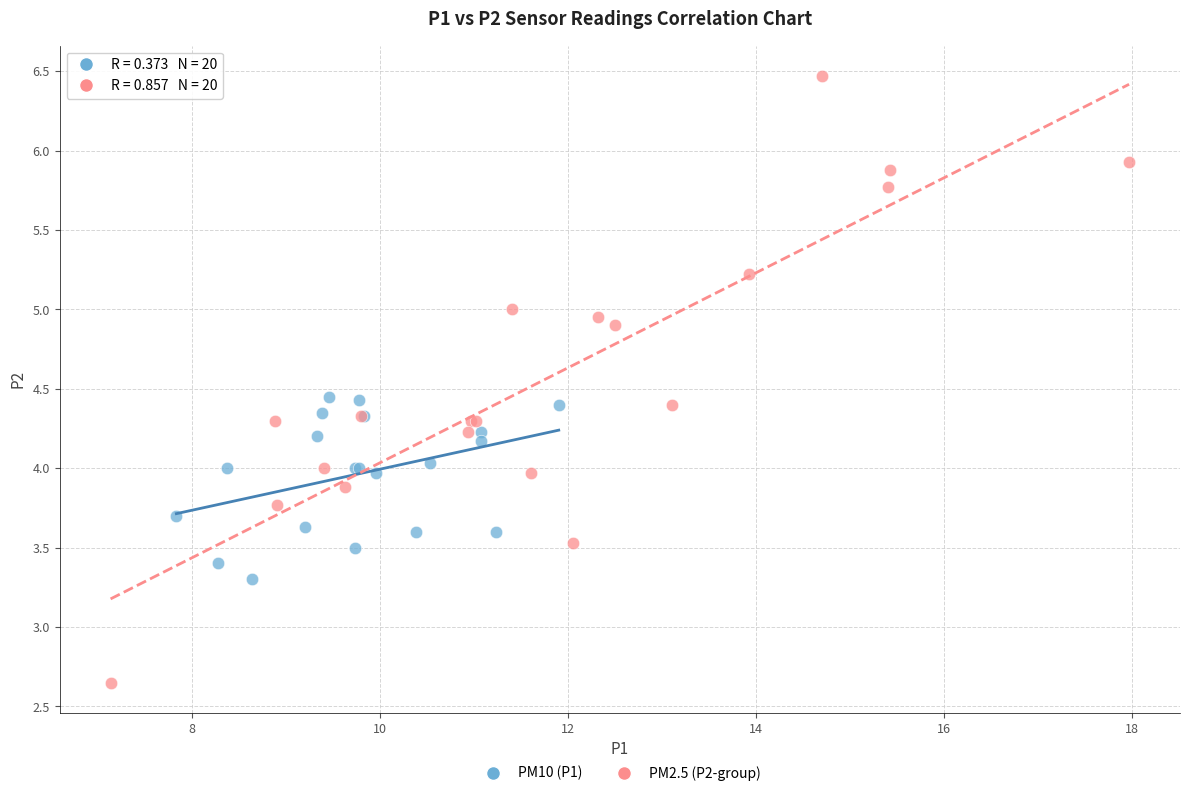

Which series contains the lowest Y value?

PM2.5 (P2-group)